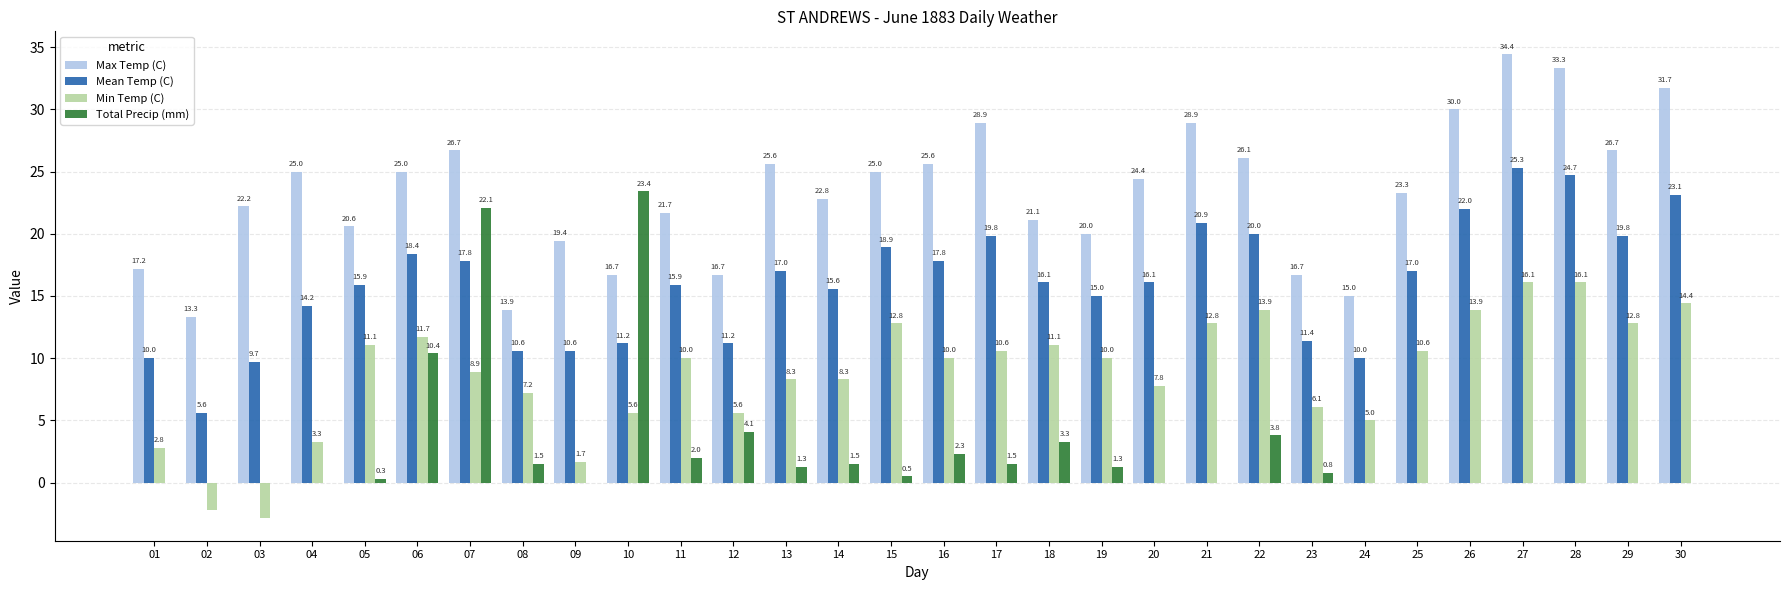

What is the total value across all series at 13?

52.2